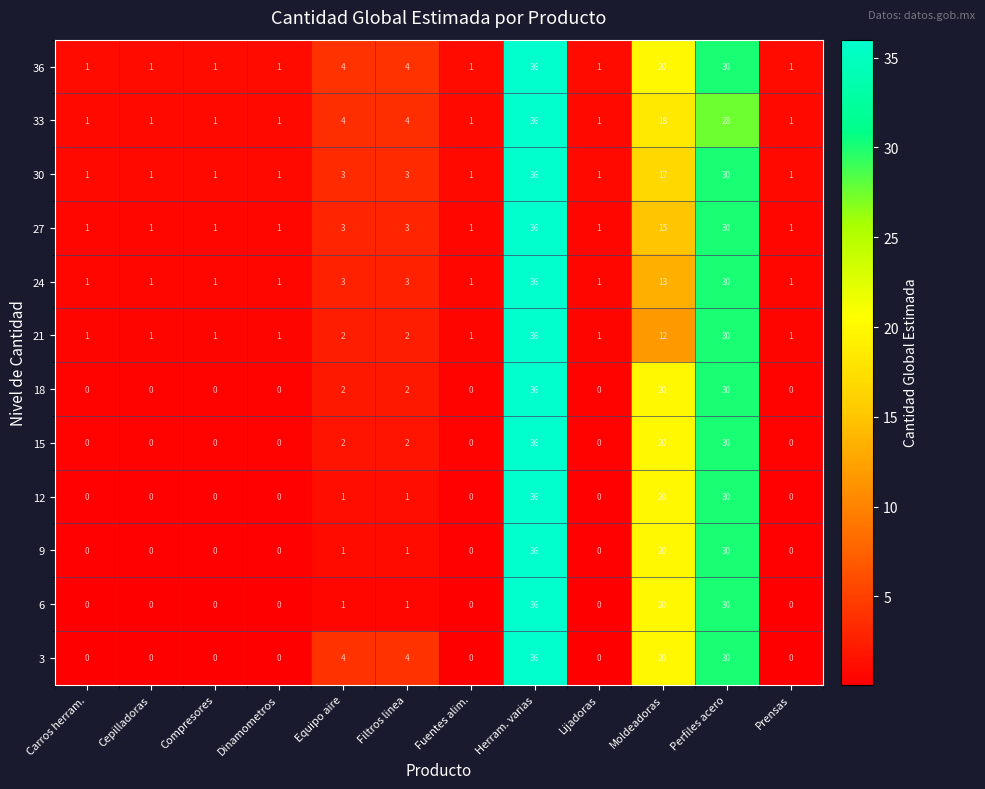

True or false: 18 has a value of 20 at Moldeadoras.

True